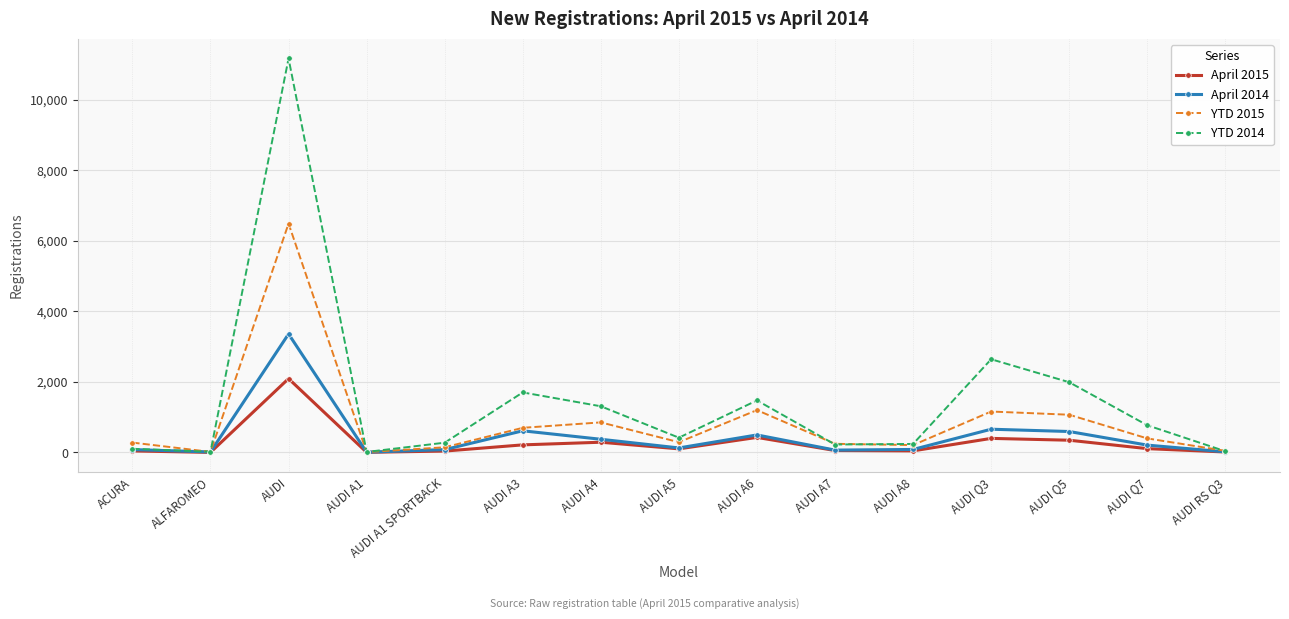

What is the approximate value of YTD 2015 at AUDI A3?

699